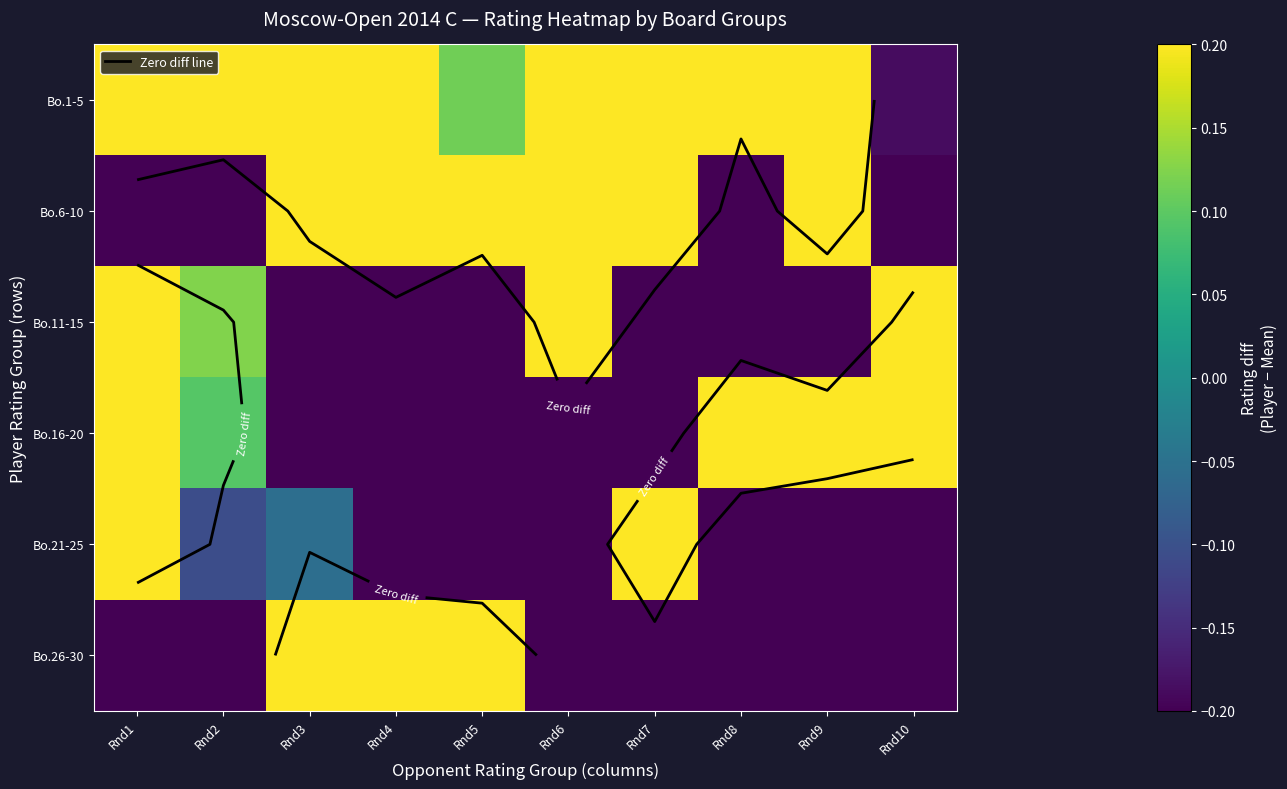

Rank the series at Rnd8 from highest to lowest value.

Bo.16-20, Bo.1-5, Bo.6-10, Bo.11-15, Bo.21-25, Bo.26-30